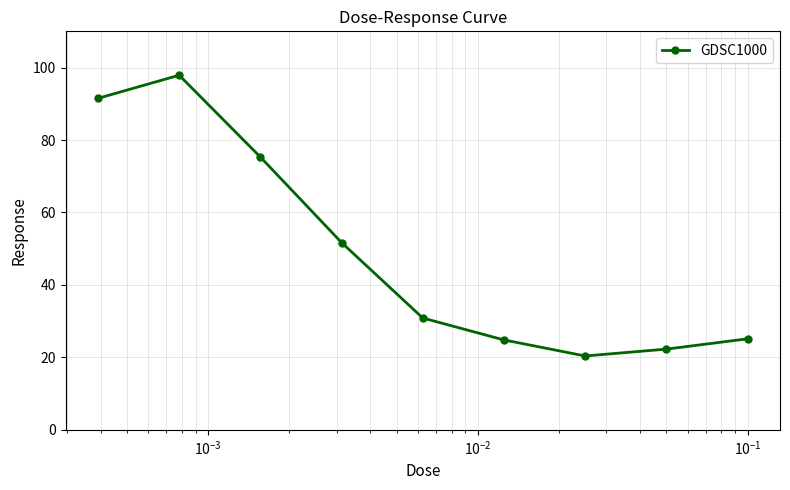

What is the average value?

48.9